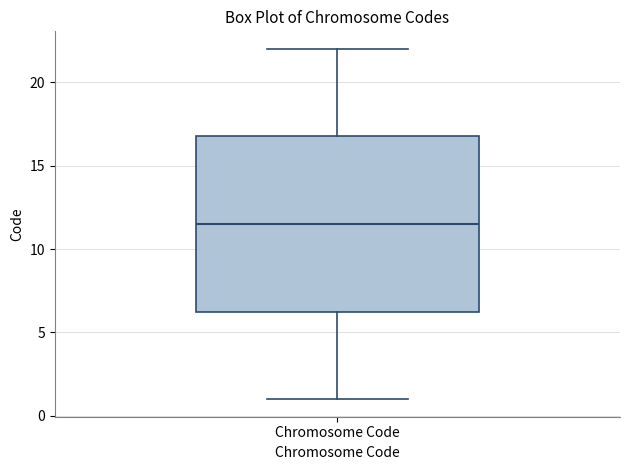

Where is the lower edge of the box for Chromosome Code on the y-axis? The values are not printed on the chart, so give them approximately, as read against the axis.

6.5